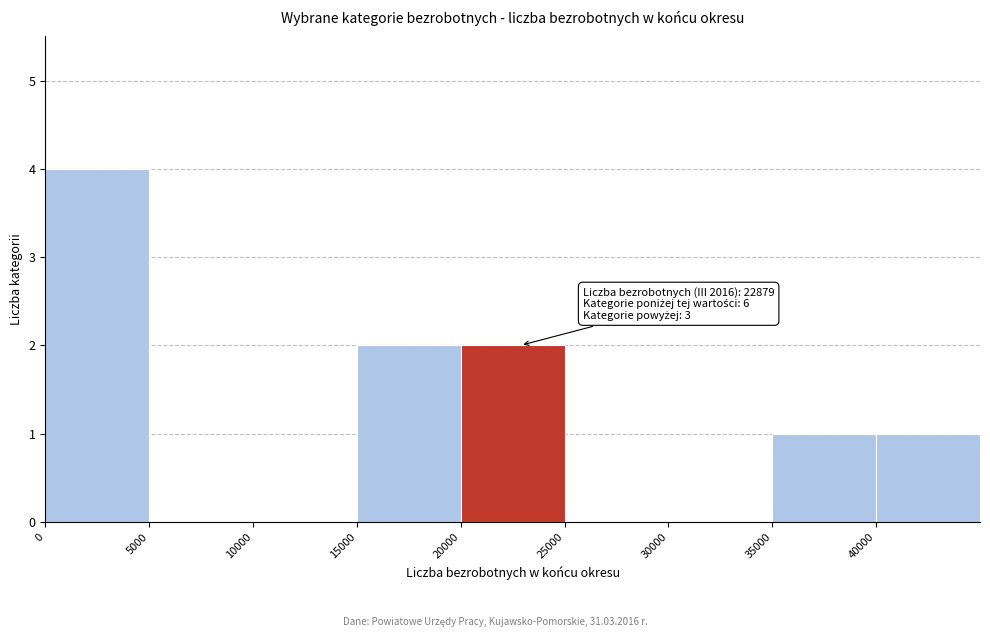

Which range on the x-axis has the tallest bar?

0 to 5000